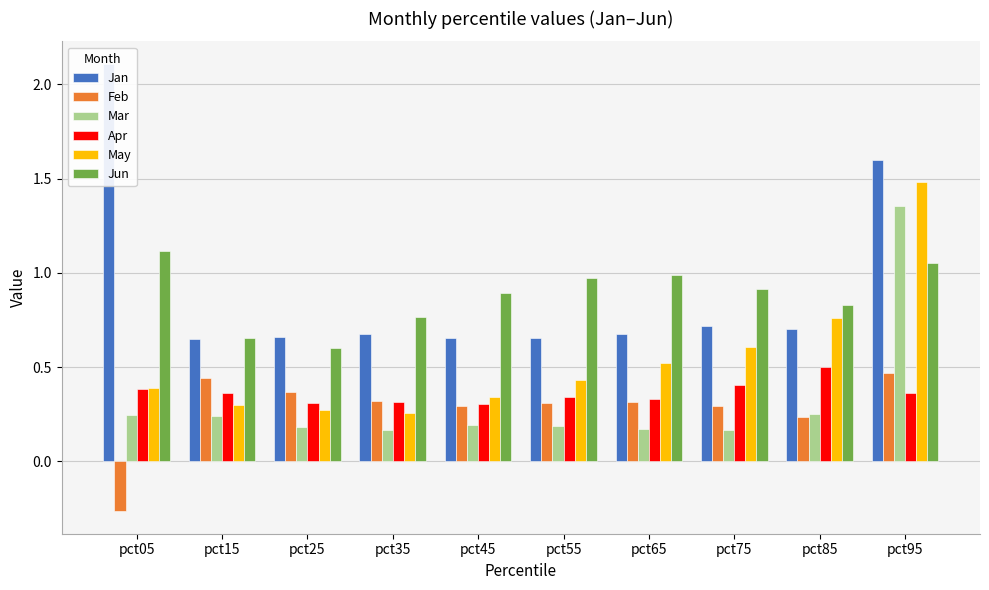

Is it true that Feb equals 0.1 at pct75?

False